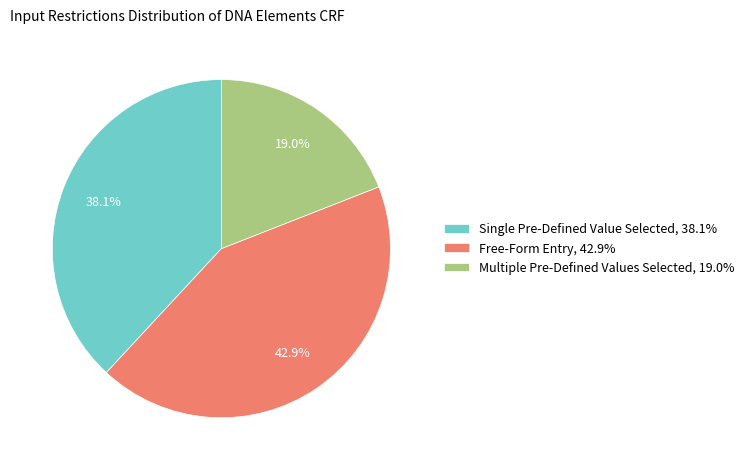

Between Multiple Pre-Defined Values Selected, 19.0% and Free-Form Entry, 42.9%, which is larger?

Free-Form Entry, 42.9%